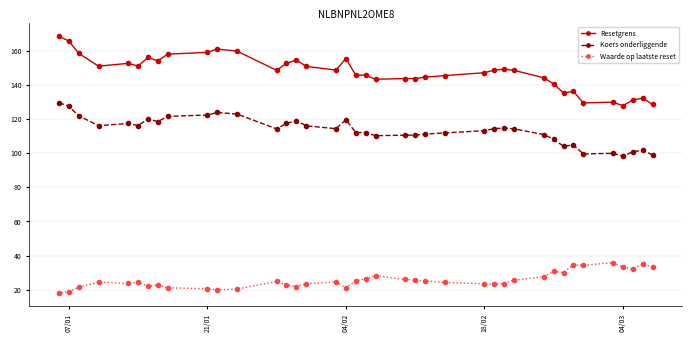

How many data points does each series have?

39